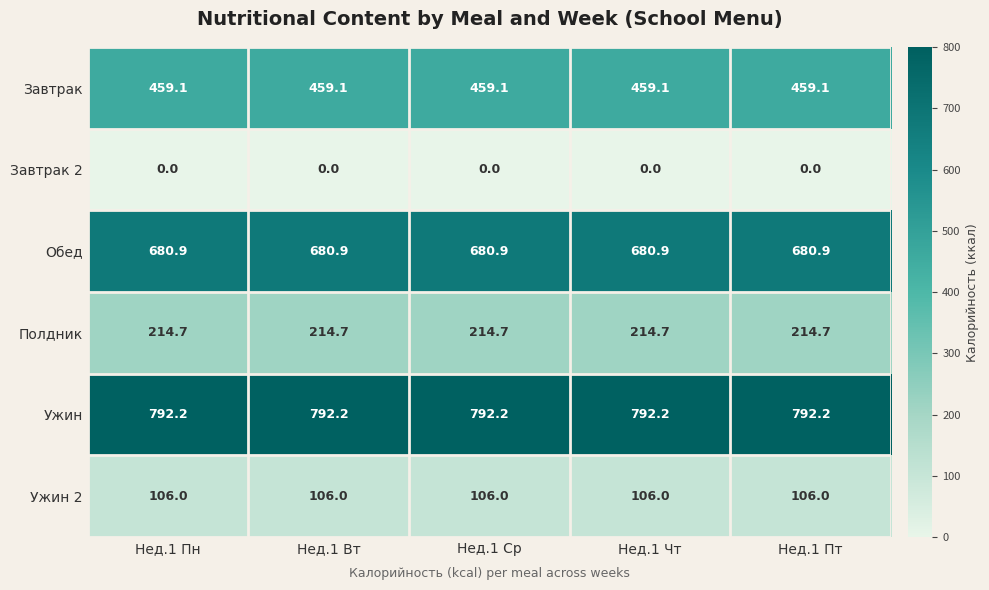

Rank the series at Нед.1 Вт from highest to lowest value.

Ужин, Обед, Завтрак, Полдник, Ужин 2, Завтрак 2